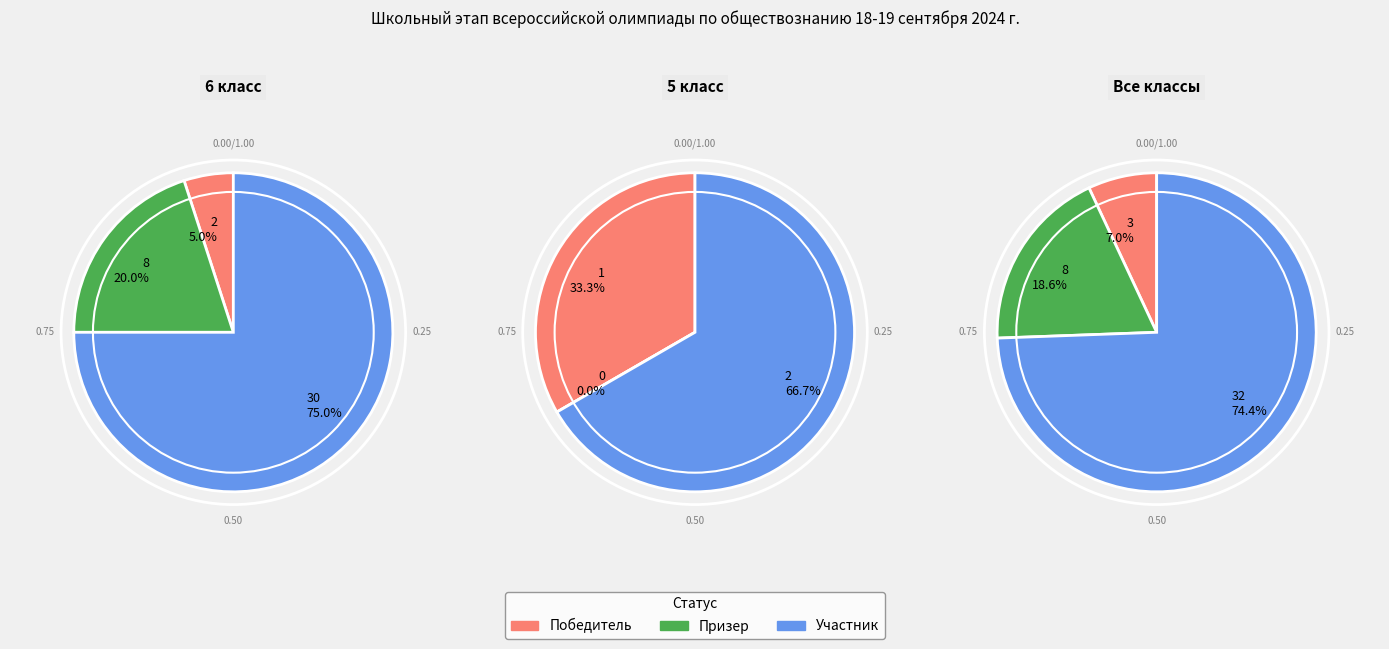

Is Победитель the majority of the pie?

No